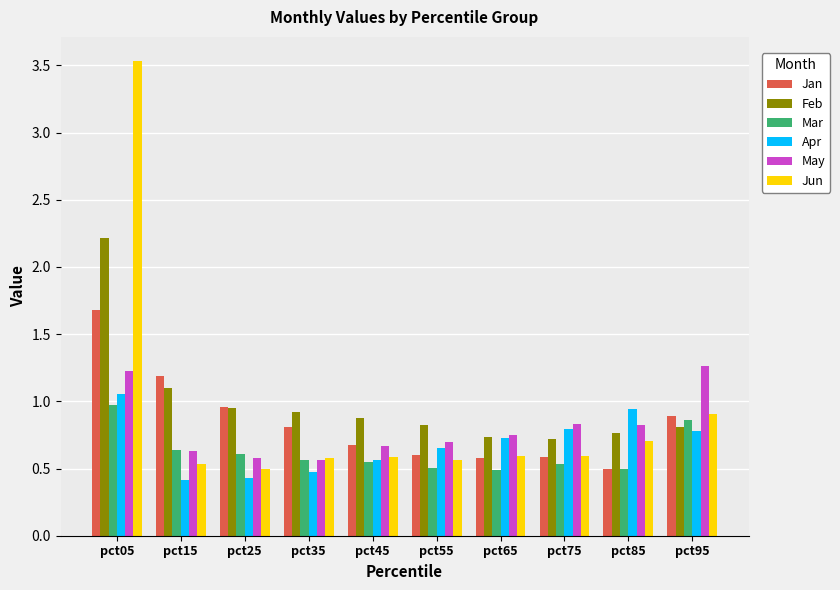

What are all the series names shown in the legend?

Jan, Feb, Mar, Apr, May, Jun